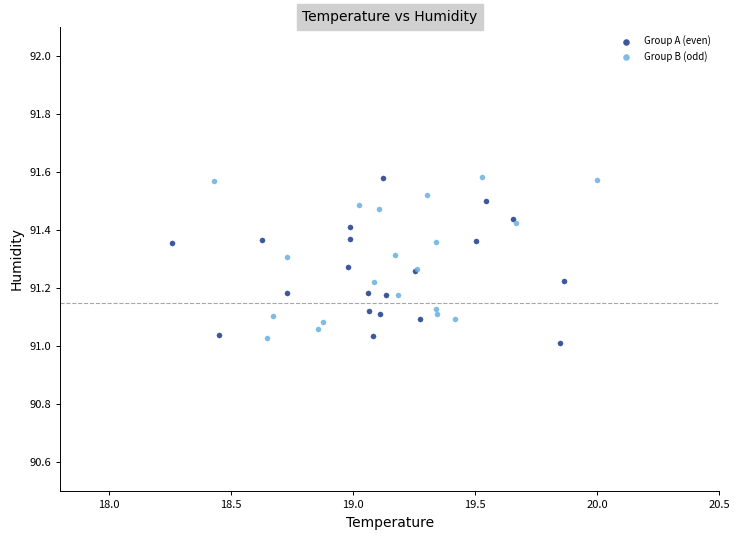

Which series contains the lowest Y value?

Group A (even)